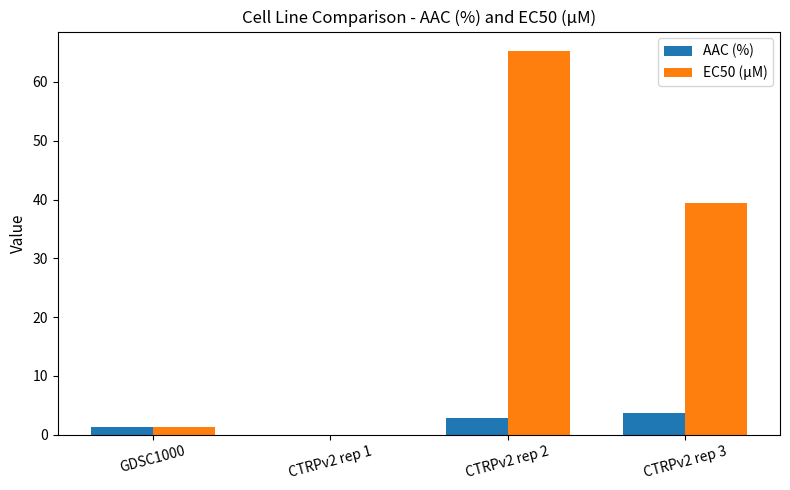

At which label is AAC (%) closest to 1?

GDSC1000